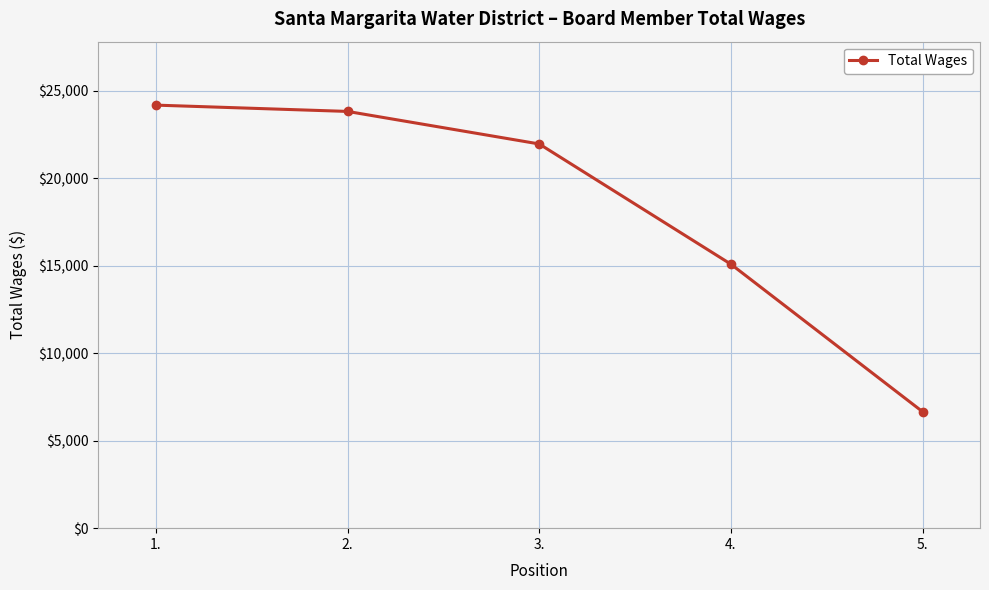

True or false: there are more than 2 points higher than both neighbors.

False